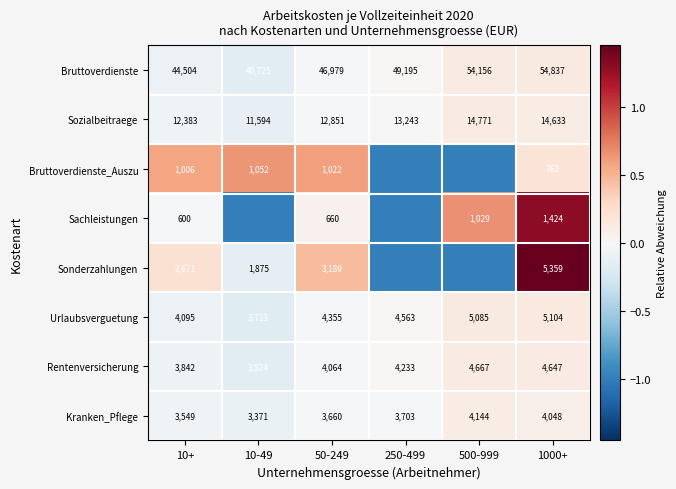

How many data points in Bruttoverdienste are less than 49195?

3